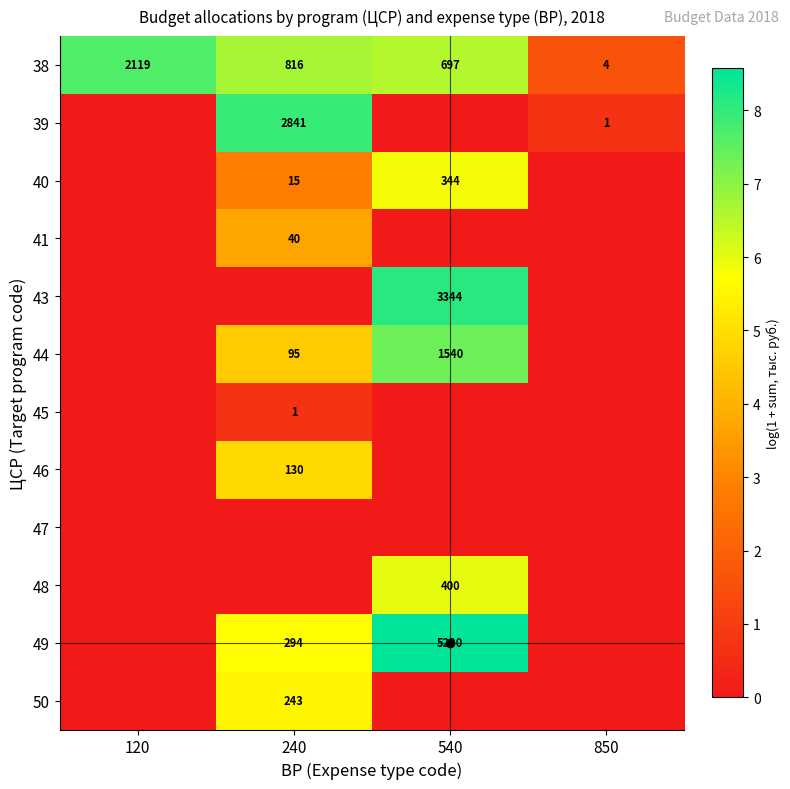

How many positive values does the 41 series have?

1